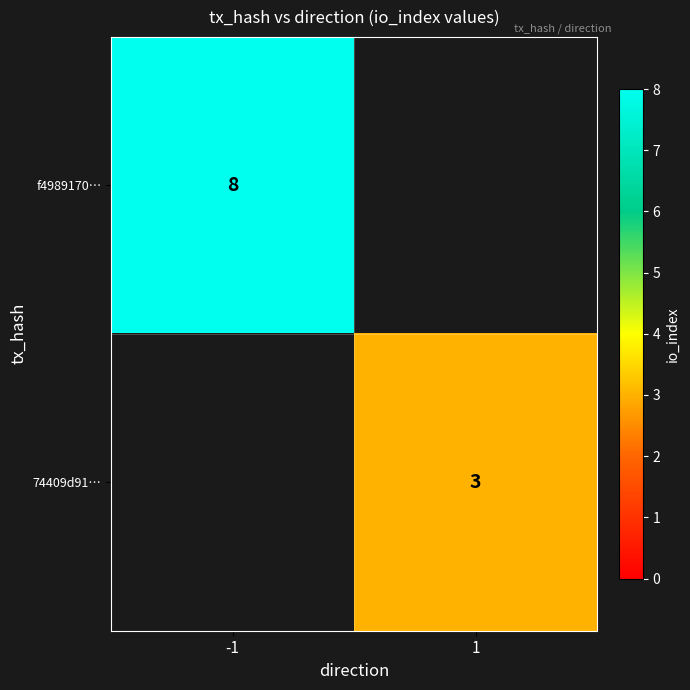

Is it true that 74409d91… equals 5 at 1?

False